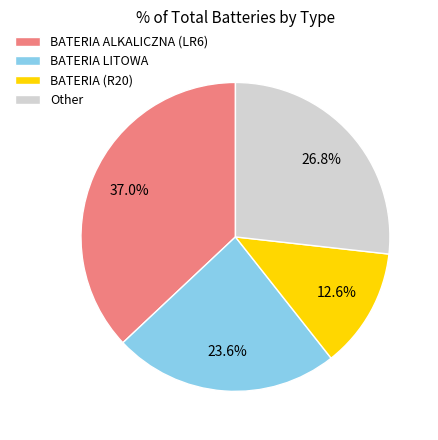

What is the largest slice in the pie chart?

BATERIA ALKALICZNA (LR6)